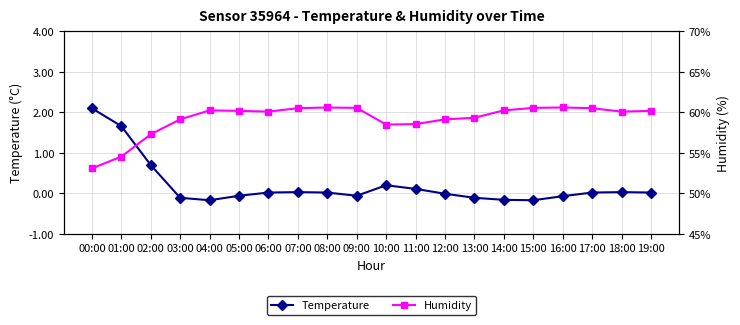

True or false: Temperature and Humidity cross at least once.

False